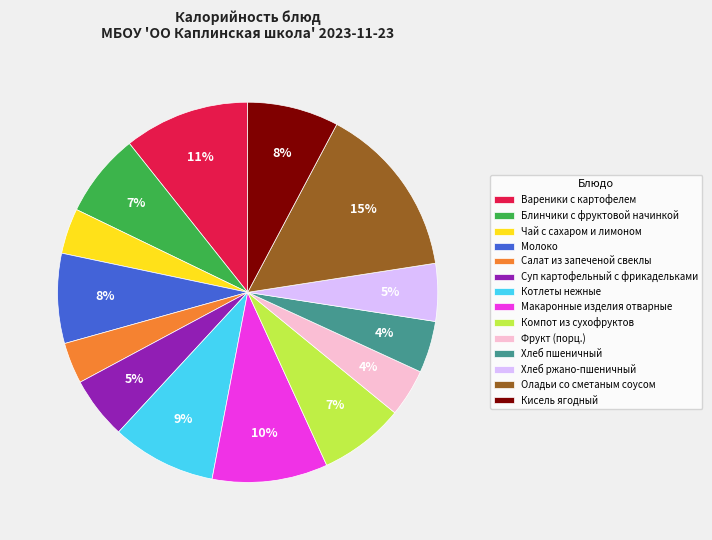

Which has a higher value, Суп картофельный с фрикадельками or Макаронные изделия отварные?

Макаронные изделия отварные